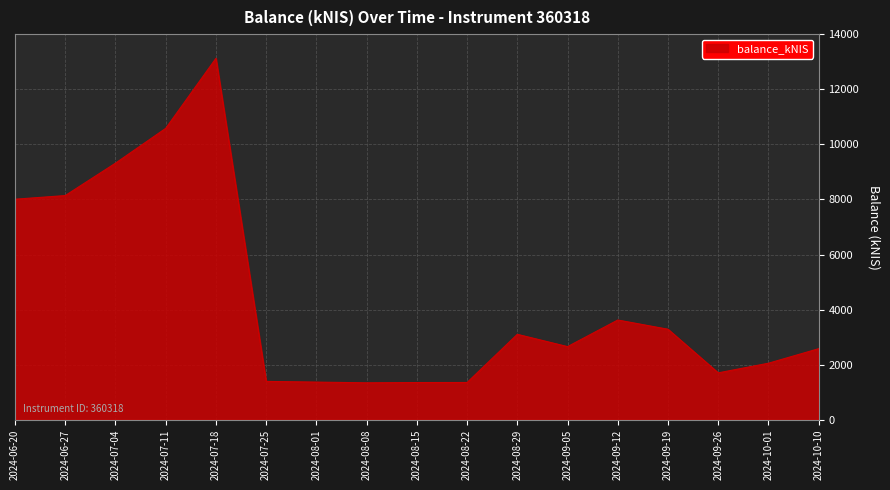

Which label corresponds to the largest value in the chart?

2024-07-18